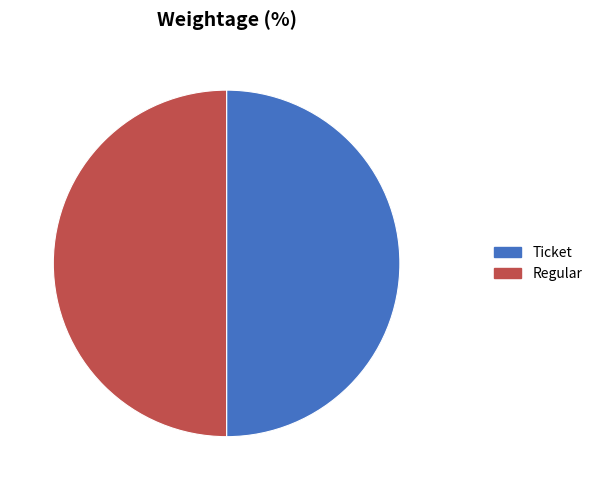

What is the ratio of the value at Regular to the value at Ticket?

1.0